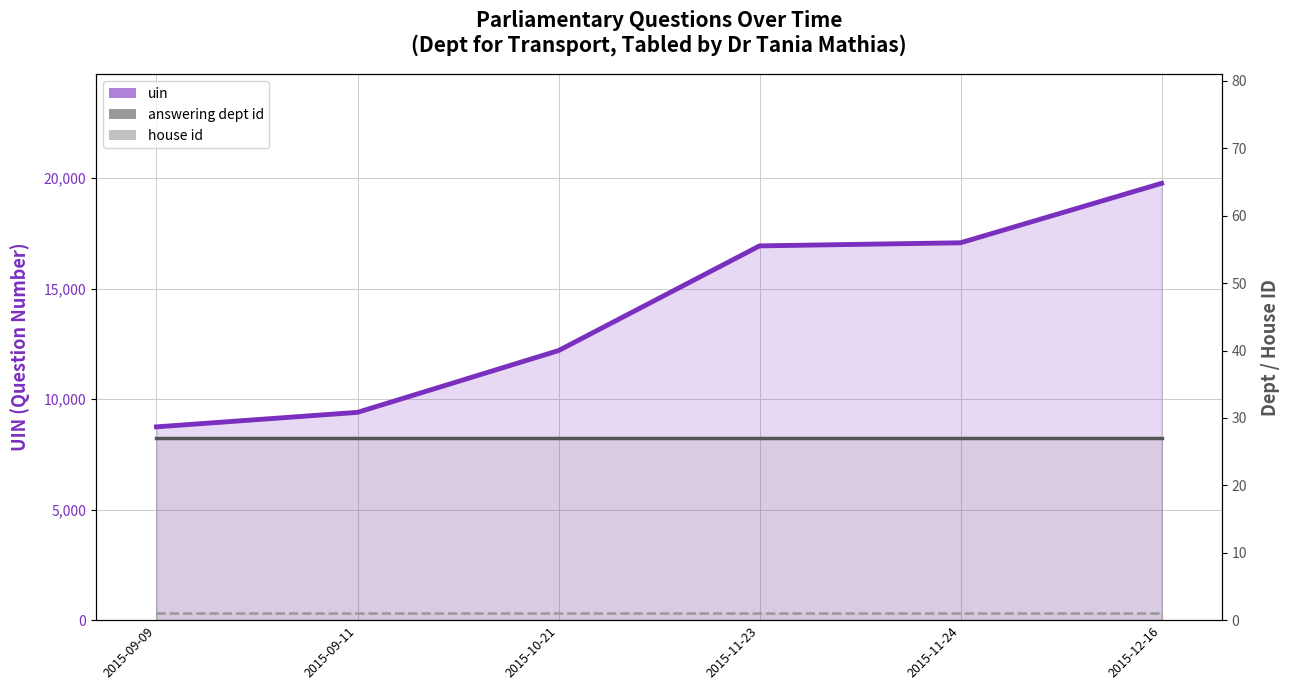

Rank the series at 2015-11-24 from highest to lowest value.

uin, answering dept id, house id